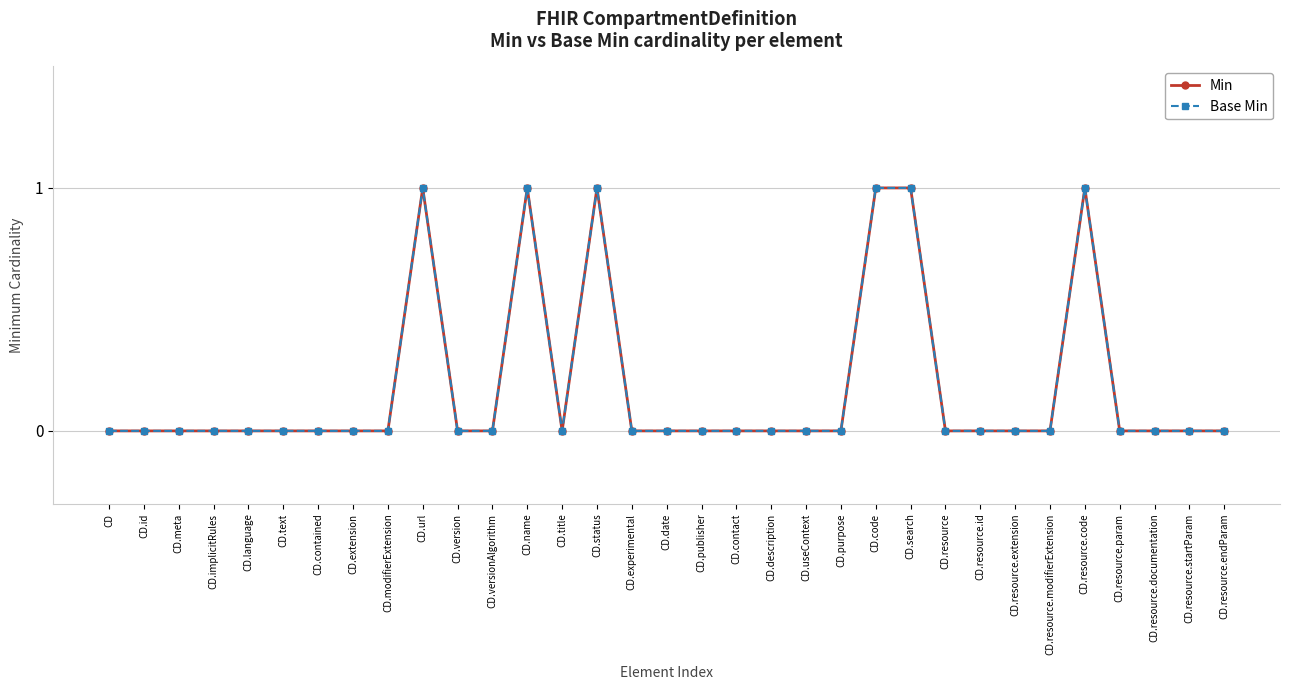

At which category does the chart reach its minimum across all series?

CD